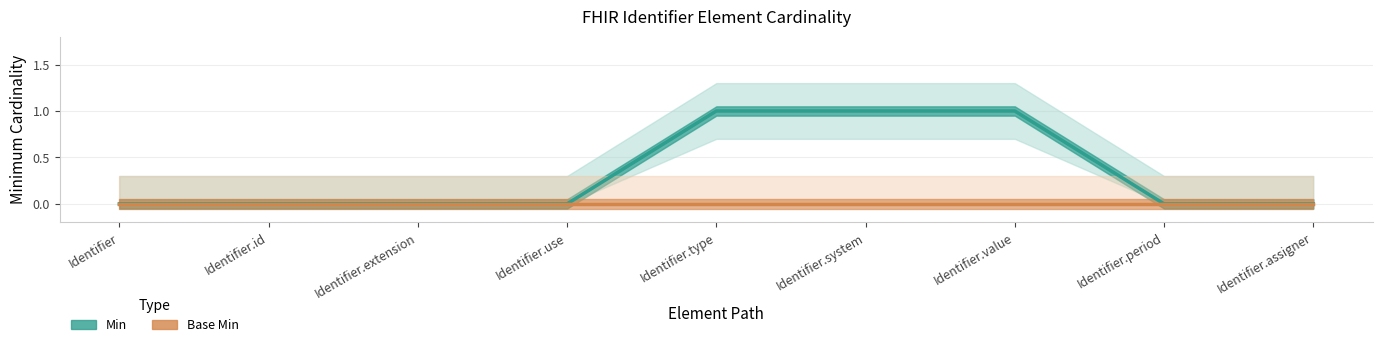

Rank the categories by Min value from highest to lowest.

Identifier.type, Identifier.system, Identifier.value, Identifier, Identifier.id, Identifier.extension, Identifier.use, Identifier.period, Identifier.assigner